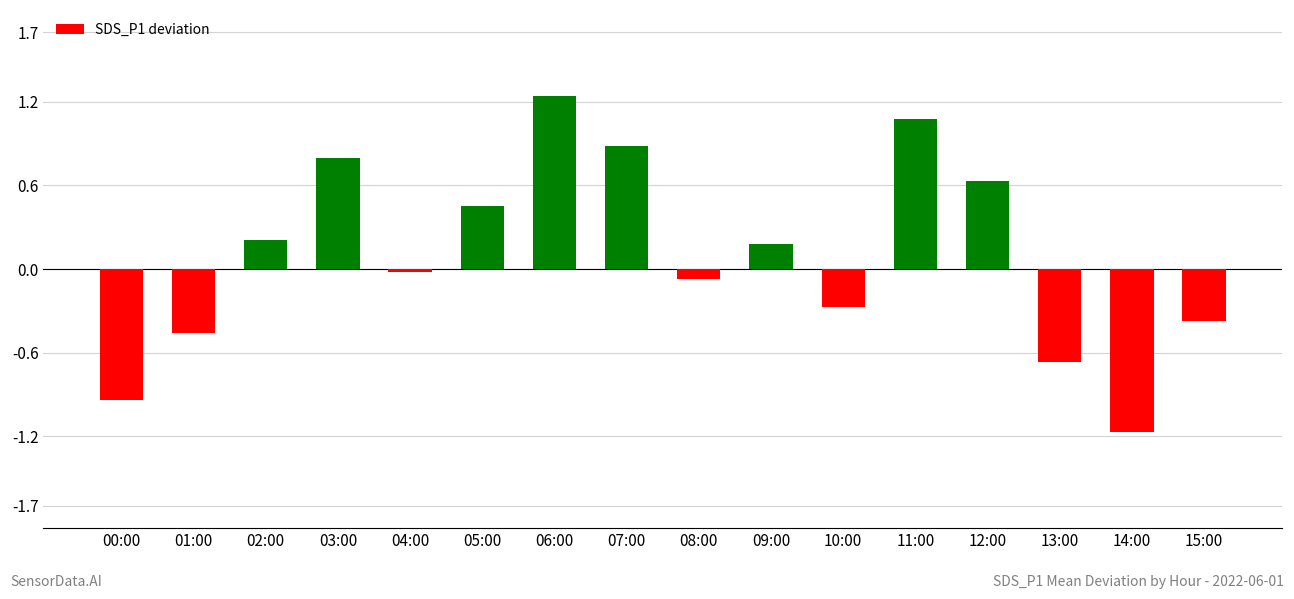

List the labels in order of value, smallest first.

14:00, 00:00, 13:00, 01:00, 15:00, 10:00, 08:00, 04:00, 09:00, 02:00, 05:00, 12:00, 03:00, 07:00, 11:00, 06:00